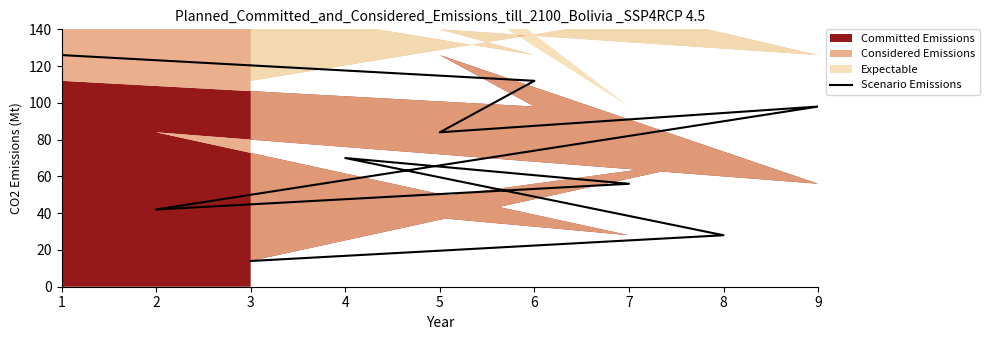

What is the minimum value shown in the chart?

14